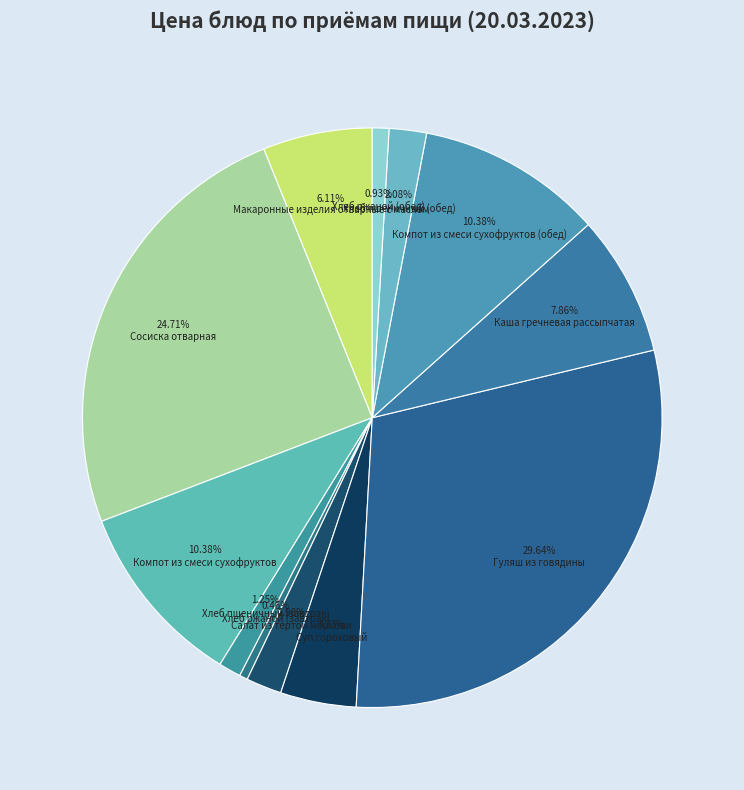

The Компот из смеси сухофруктов slice represents 23% of the pie. True or false?

False